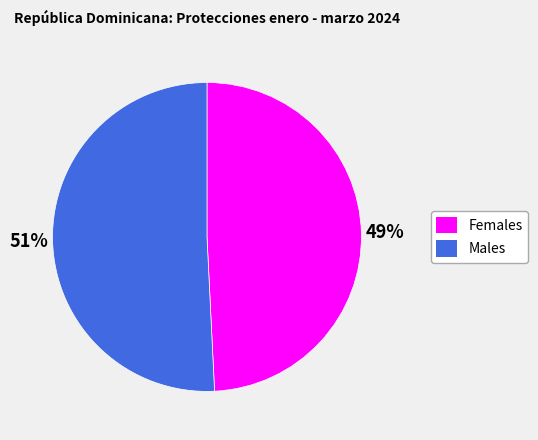

The Females slice represents 49% of the pie. True or false?

True